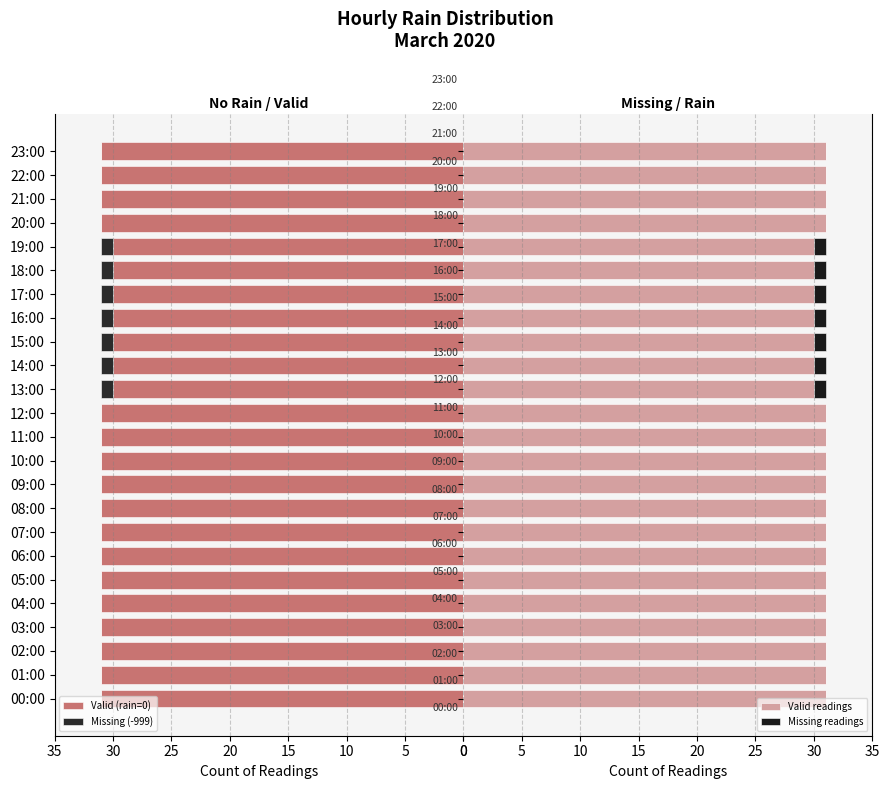

What is the highest value of the Valid readings series?

31